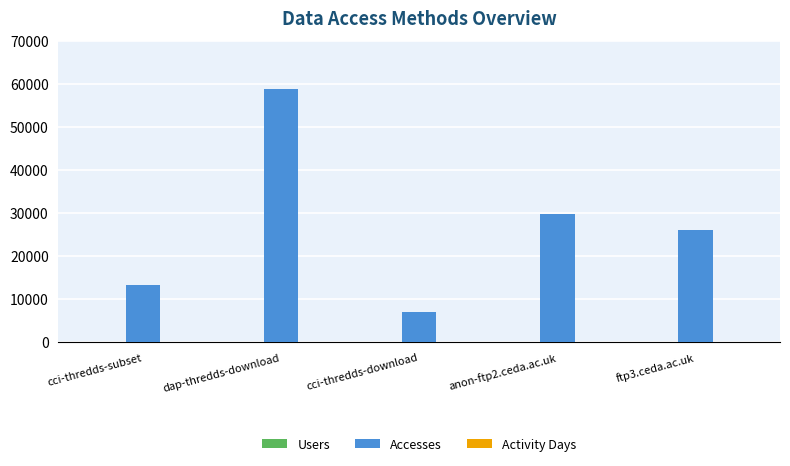

Which series has the largest total across all categories?

Accesses